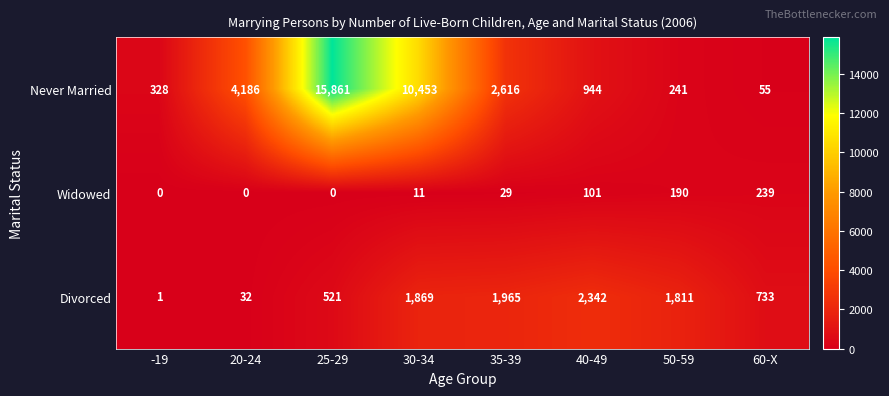

True or false: Never Married has a value of 1907 at 20-24.

False